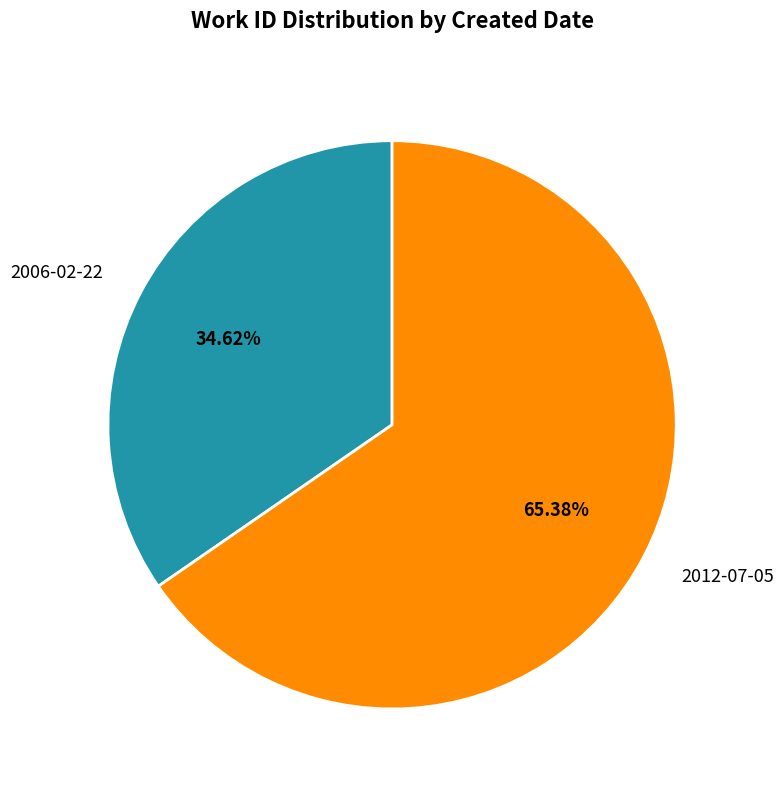

Is 2012-07-05 the majority of the pie?

Yes